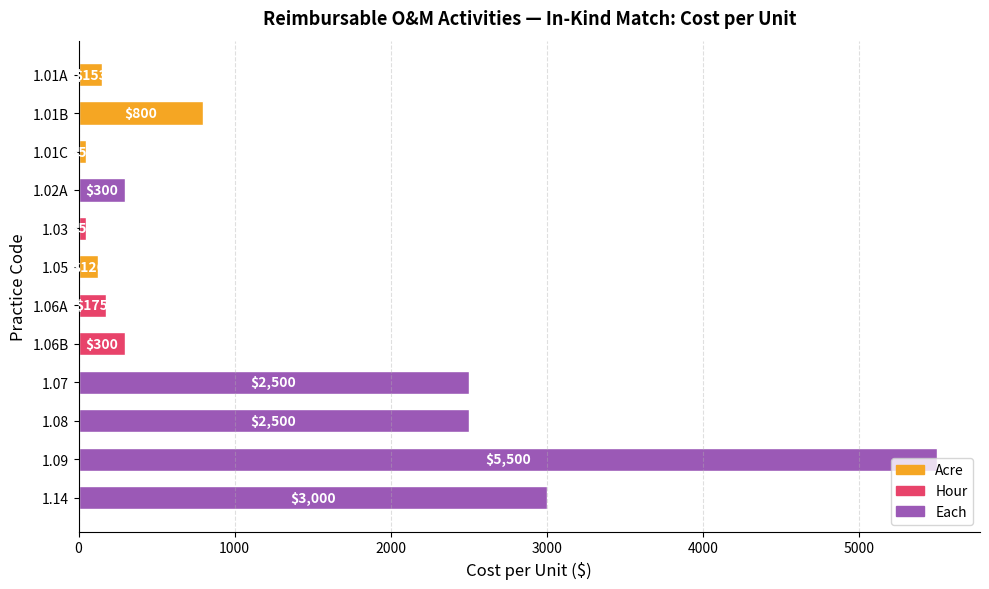

What is the average value?

1288